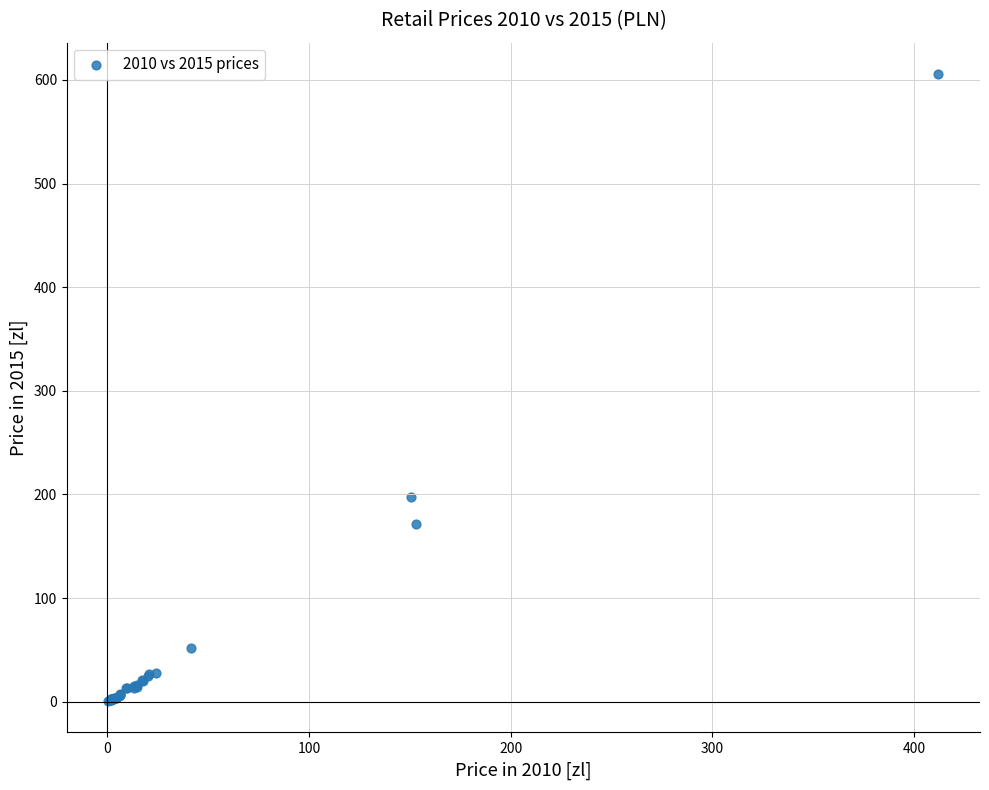

What Y value in the scatter plot is closest to 303?

197.5